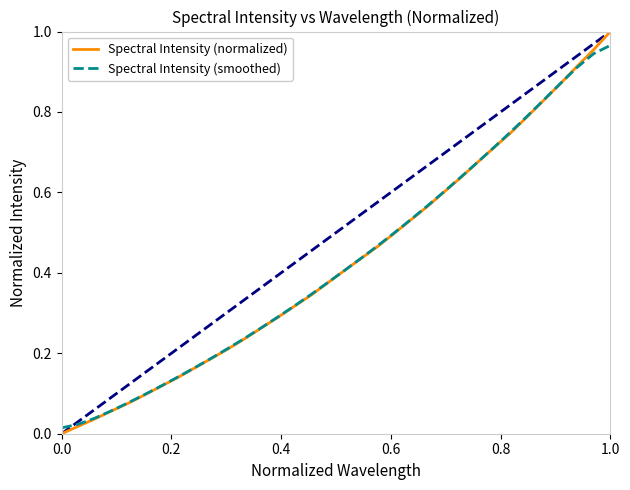

Which series has the largest range (max minus min)?

Spectral Intensity (normalized)